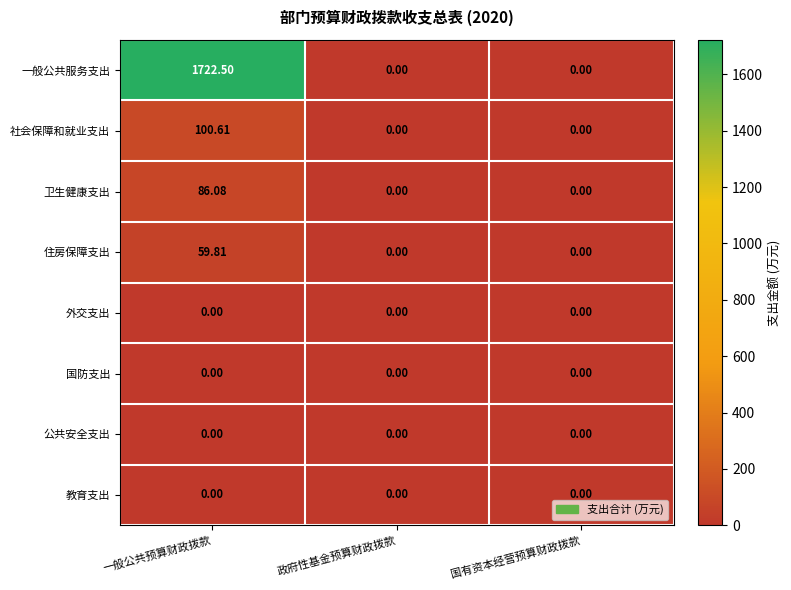

Between 一般公共预算财政拨款 and 国有资本经营预算财政拨款, which series saw the biggest shift?

一般公共服务支出